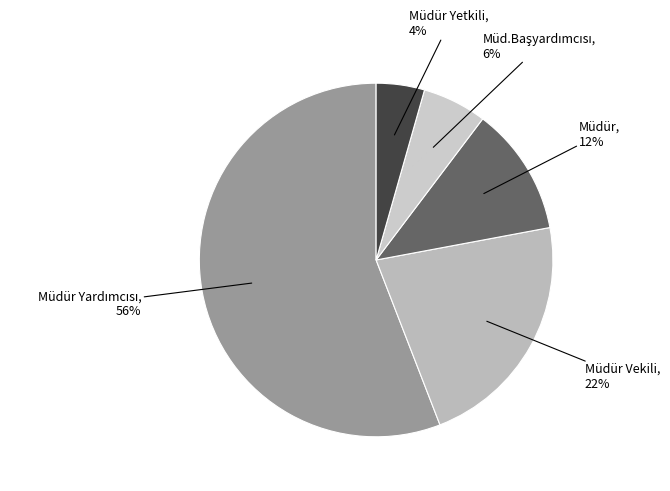

Rank the categories by value from highest to lowest.

Müdür Yardımcısı, Müdür Vekili, Müdür, Müd.Başyardımcısı, Müdür Yetkili